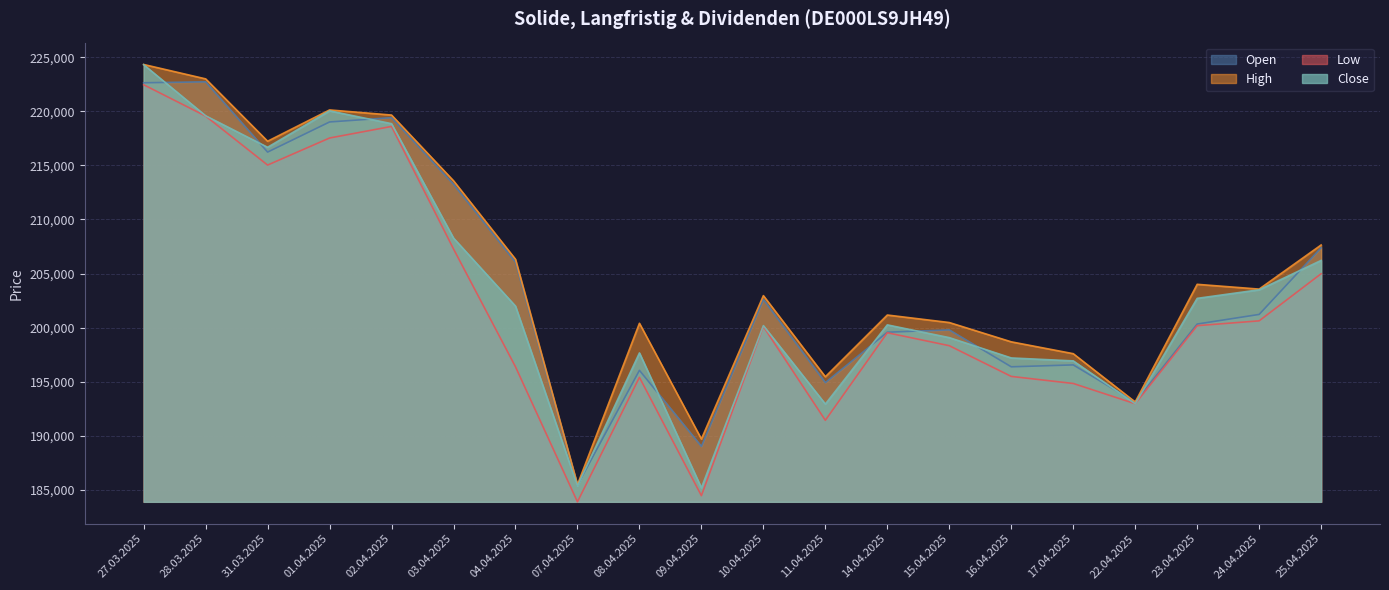

At 03.04.2025, list the series in order from largest to smallest.

High, Open, Close, Low